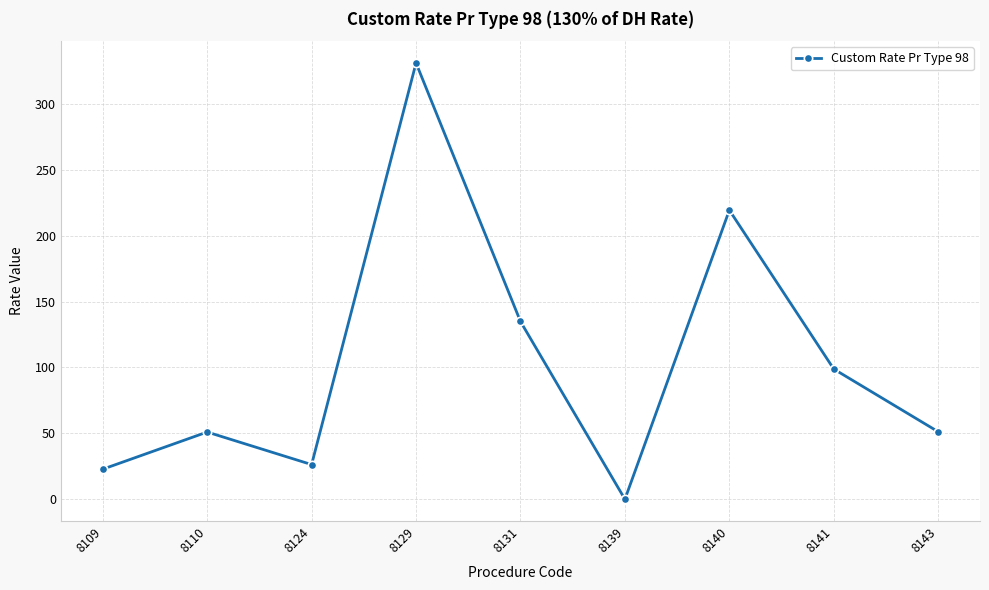

How many points are lower than both their immediate neighbors (excluding endpoints)?

2